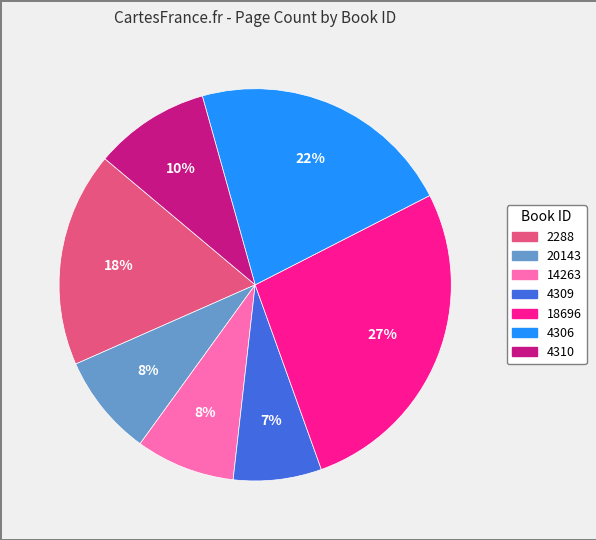

How many slices are in this pie chart?

7